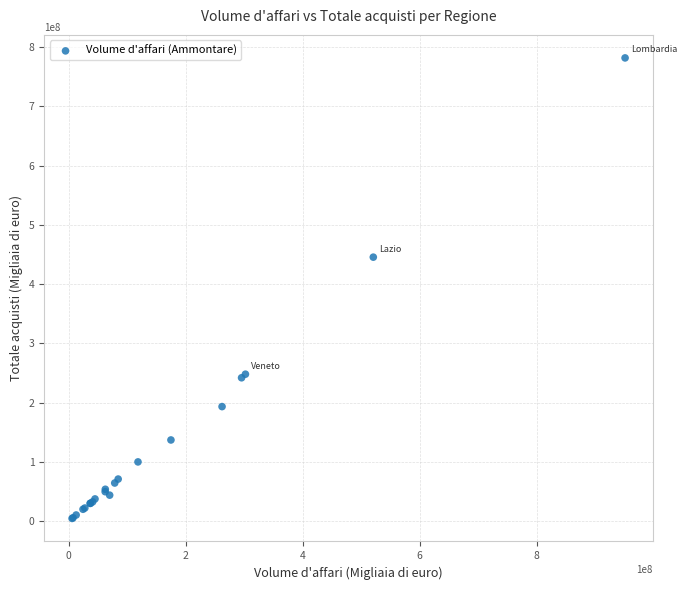

What Y value in the scatter plot is closest to 393108969?

445437469